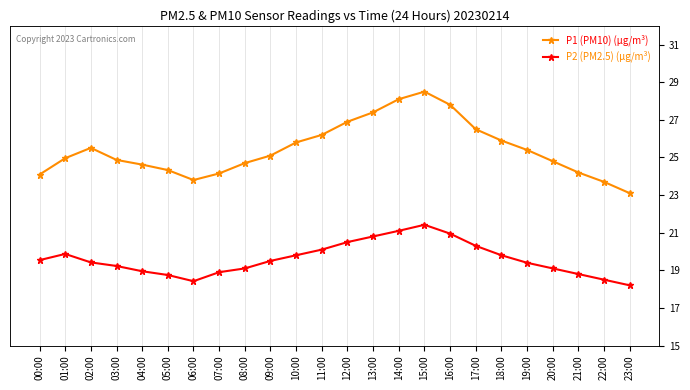

Does the chart have visible grid lines?

Yes